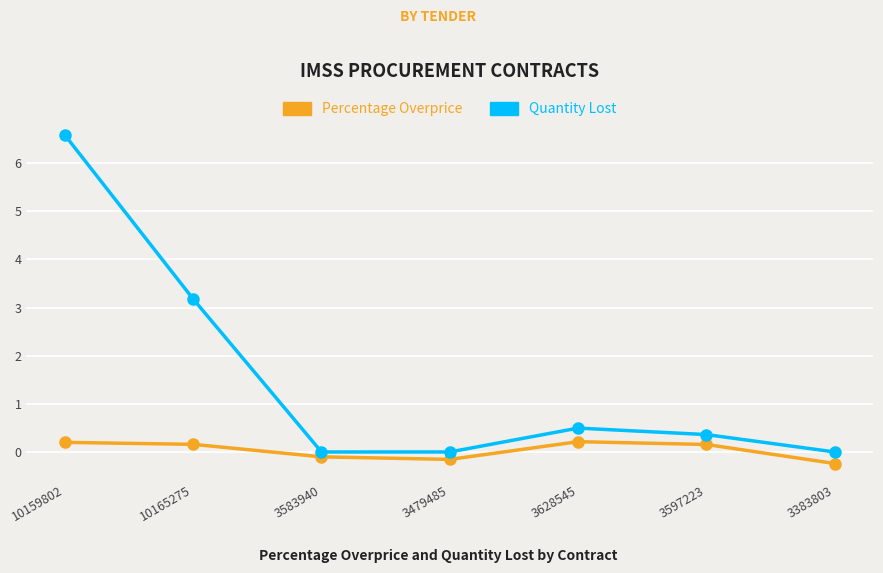

Reading left to right, extract all data points from this chart.

Percentage Overprice: 10159802=0.2	10165275=0.2	3583940=-0.1	3479485=-0.2	3628545=0.2	3597223=0.2	3383803=-0.2
Quantity Lost: 10159802=6.6	10165275=3.2	3583940=0.0	3479485=0.0	3628545=0.5	3597223=0.4	3383803=0.0